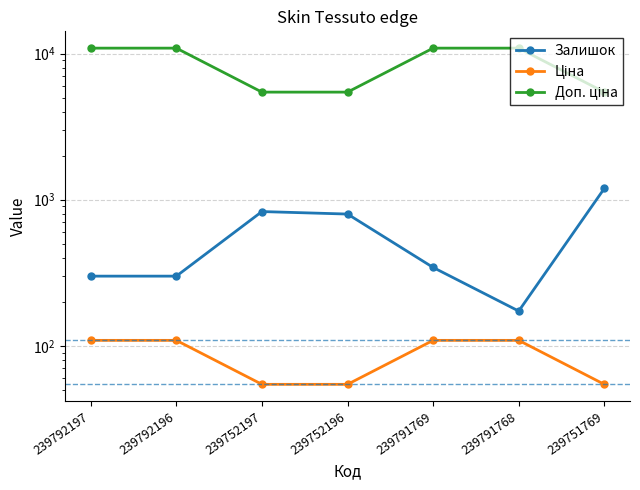

What is the spread (max minus min) of values at 239791768?

10794.0